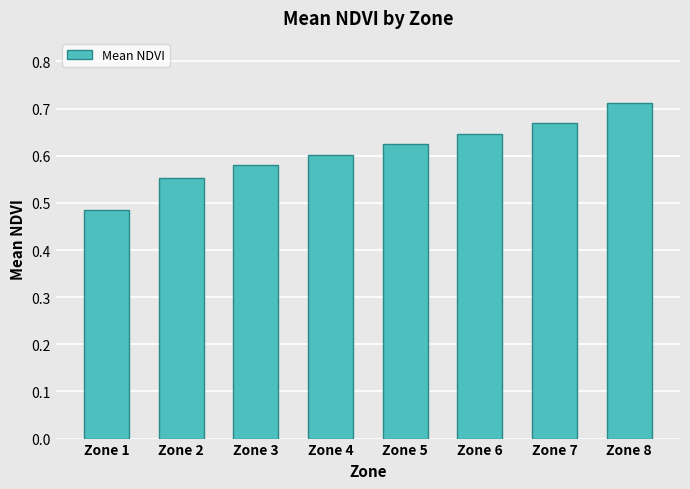

Which category has the lowest value across all series?

Zone 1